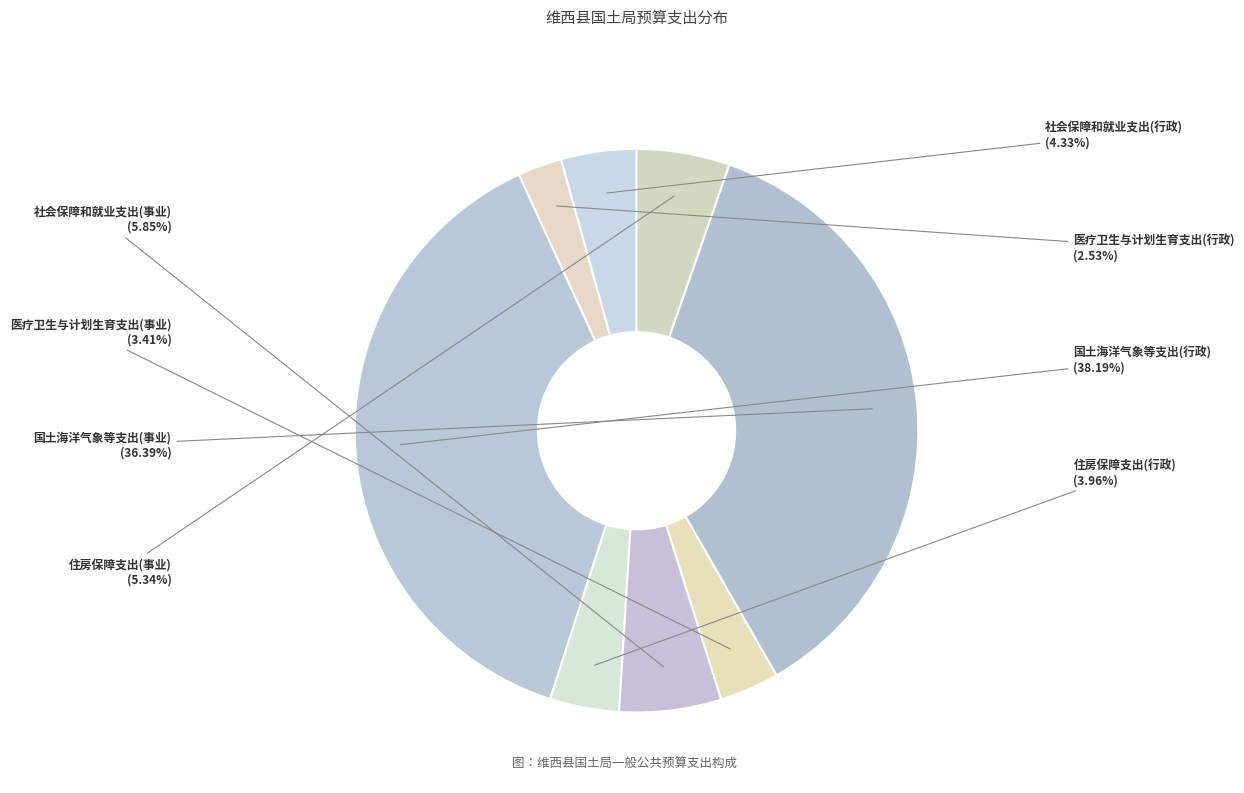

To the nearest percent, what is the combined percentage of 医疗卫生与计划生育支出(行政) and 医疗卫生与计划生育支出(事业)?

6%